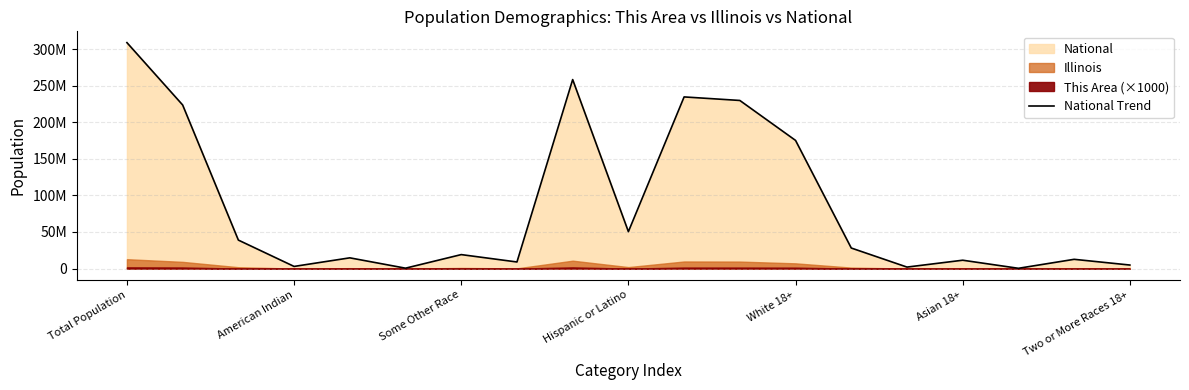

What is the change in value from 7 to 18?

-4168396